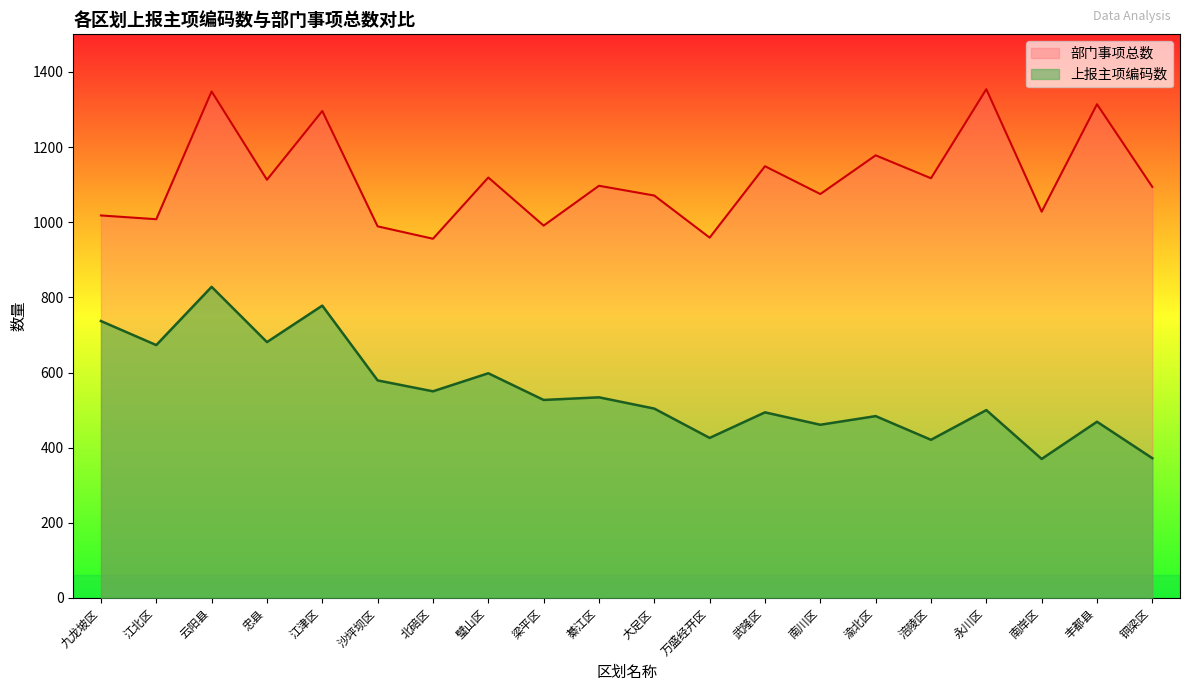

How many values in the 上报主项编码数 series are below 527?

10